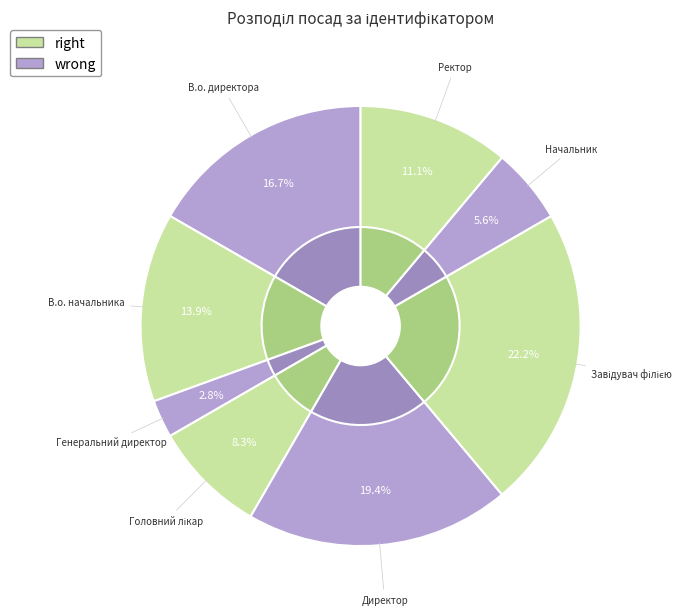

What percentage is the Директор slice, to the nearest percent?

19%